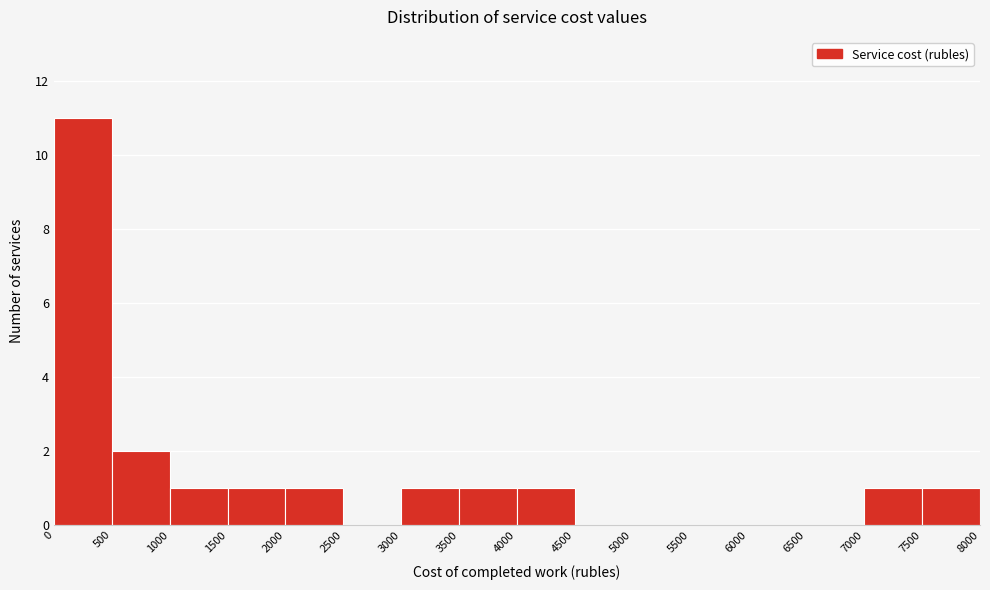

Reading left to right, list every bar in this chart as the range it spans on the x-axis followed by its height. The values are not printed on the chart, so give them approximately, as read against the axis.

0 to 500: 11
500 to 1000: 2
1000 to 1500: 1
1500 to 2000: 1
2000 to 2500: 1
2500 to 3000: 0
3000 to 3500: 1
3500 to 4000: 1
4000 to 4500: 1
4500 to 5000: 0
5000 to 5500: 0
5500 to 6000: 0
6000 to 6500: 0
6500 to 7000: 0
7000 to 7500: 1
7500 to 8000: 1